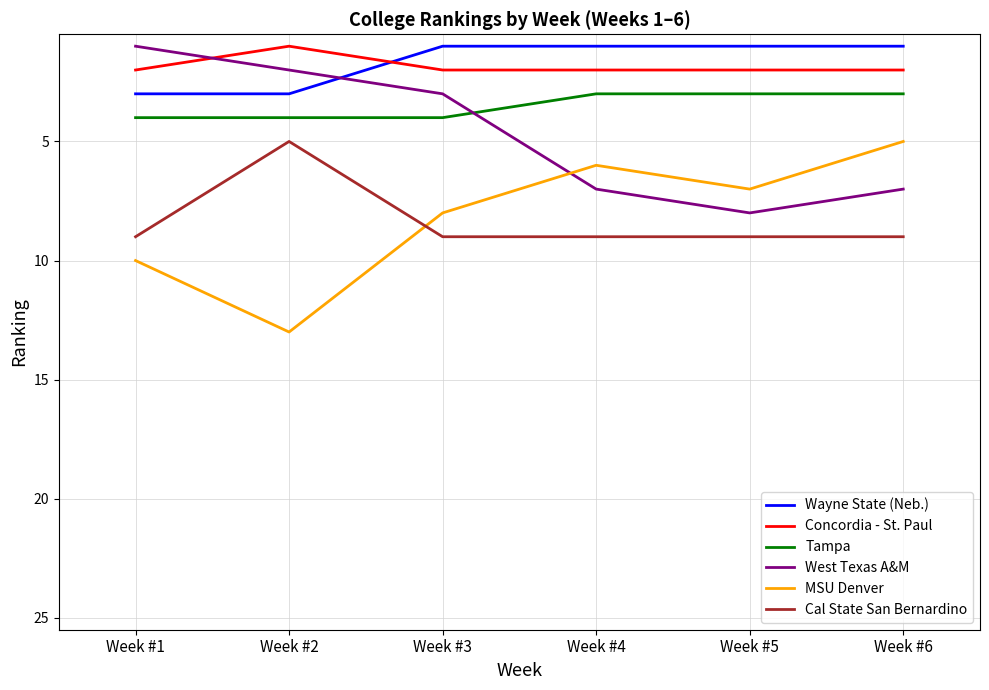

What is the difference between the second highest and second lowest values in the MSU Denver series?

4